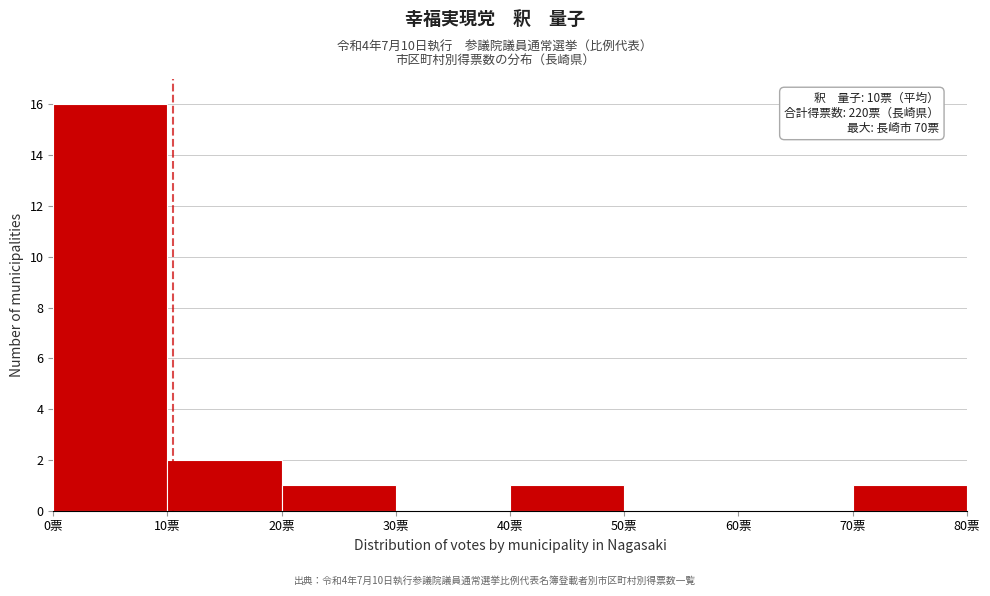

Which range on the x-axis has the tallest bar?

0 to 10